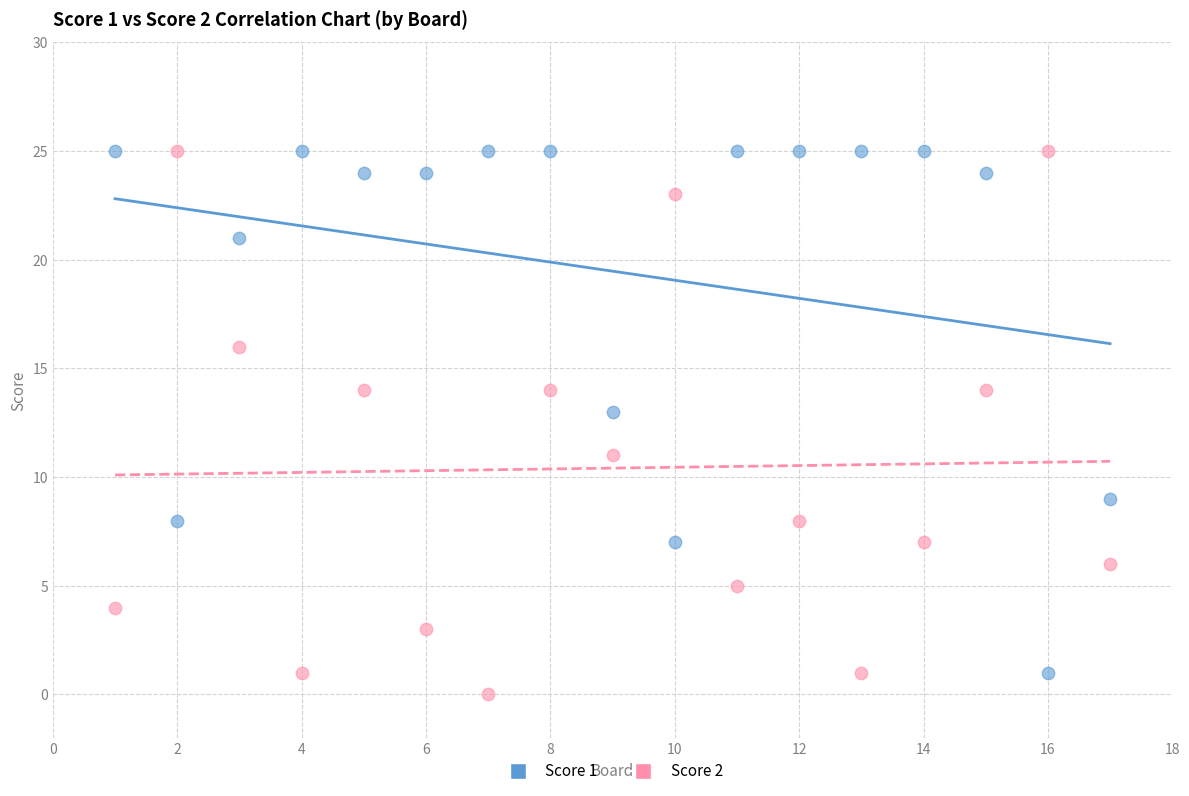

Across all data points, what is the range of Y values (max minus min)?

25